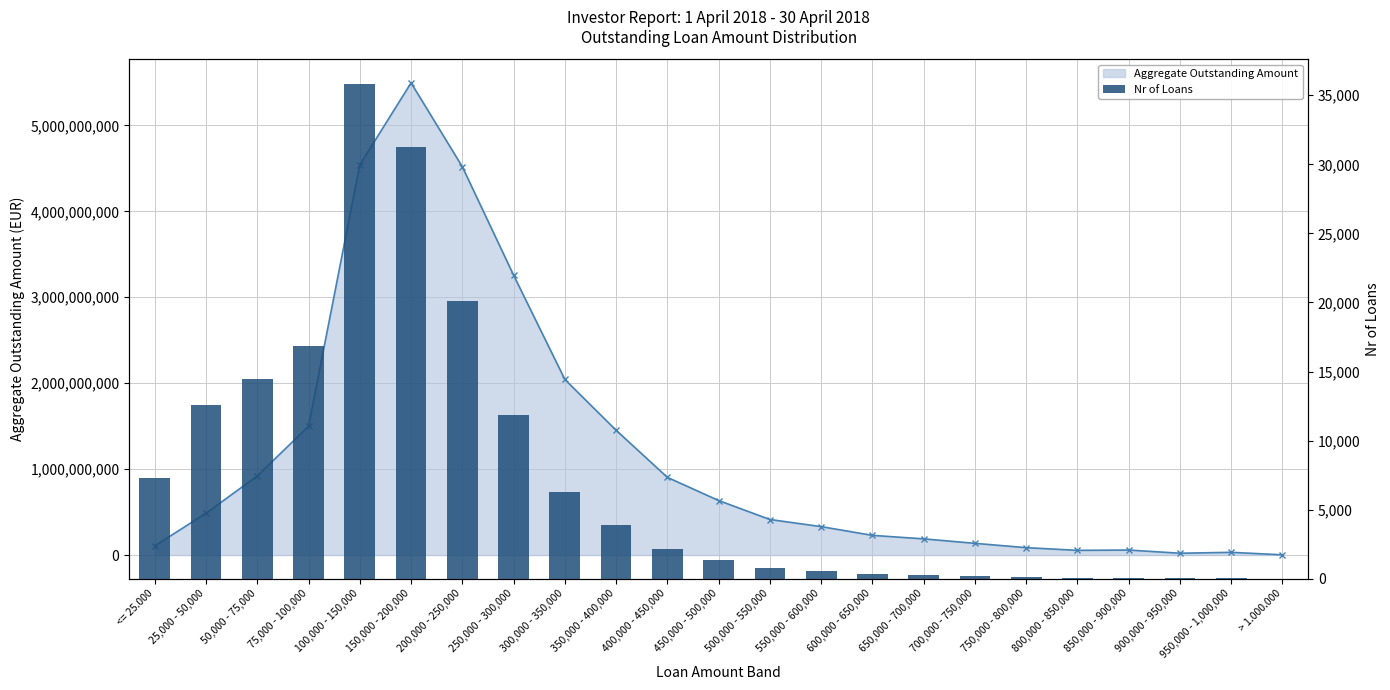

Between 950,000 - 1,000,000 and 250,000 - 300,000, which is larger?

250,000 - 300,000